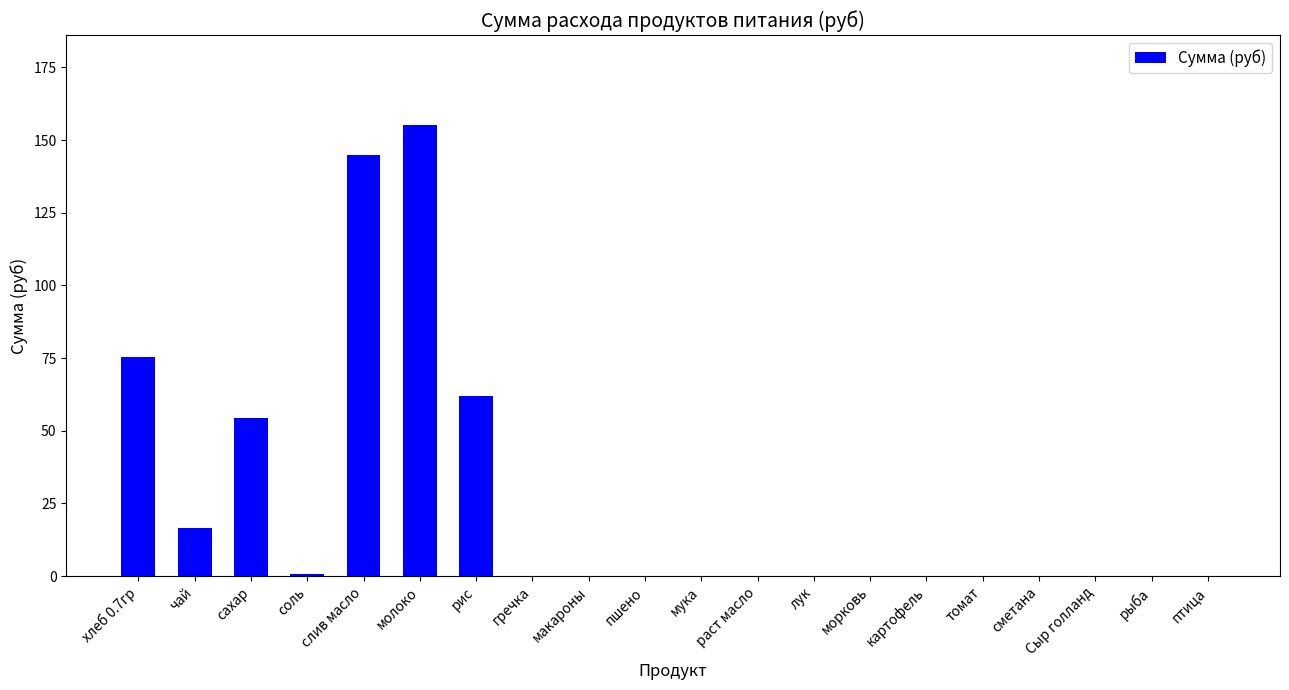

Count the number of categories in the chart.

20